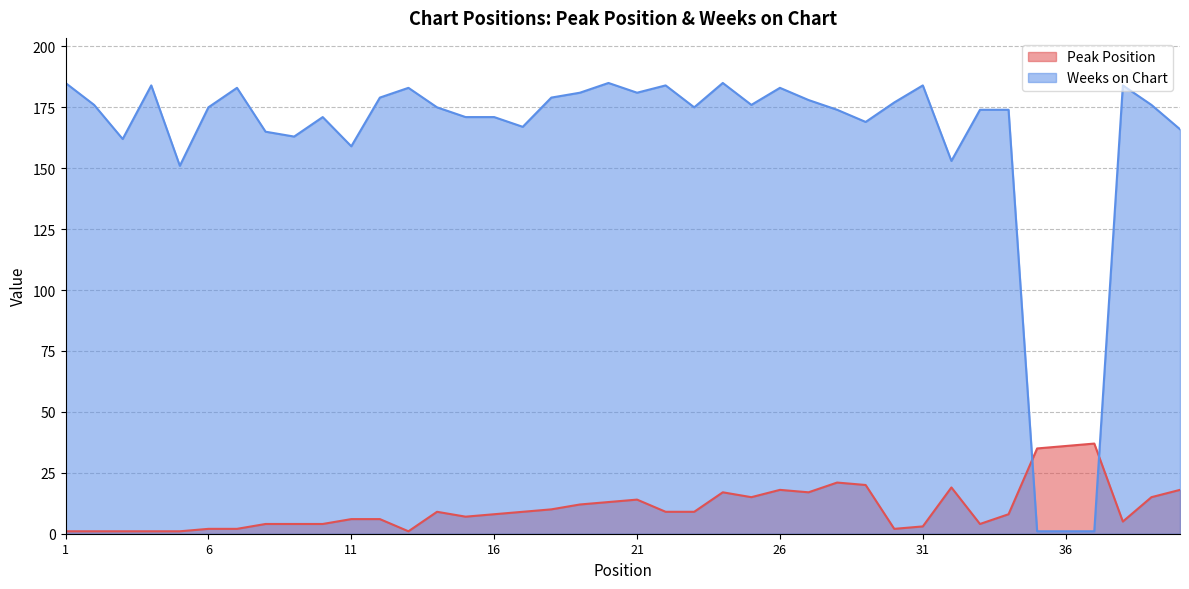

At which category does the chart reach its peak across all series?

1